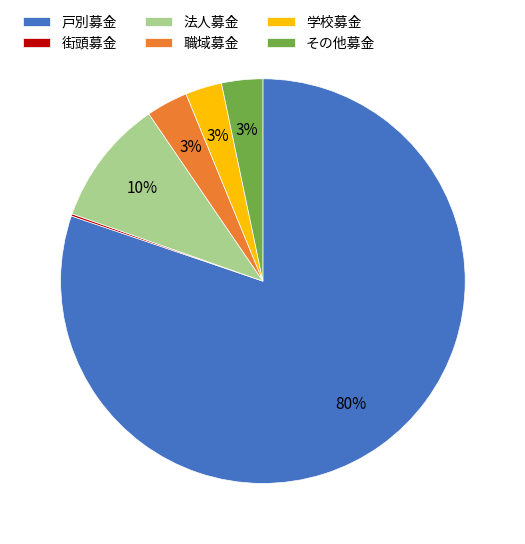

To the nearest percent, what portion does その他募金 represent?

3%